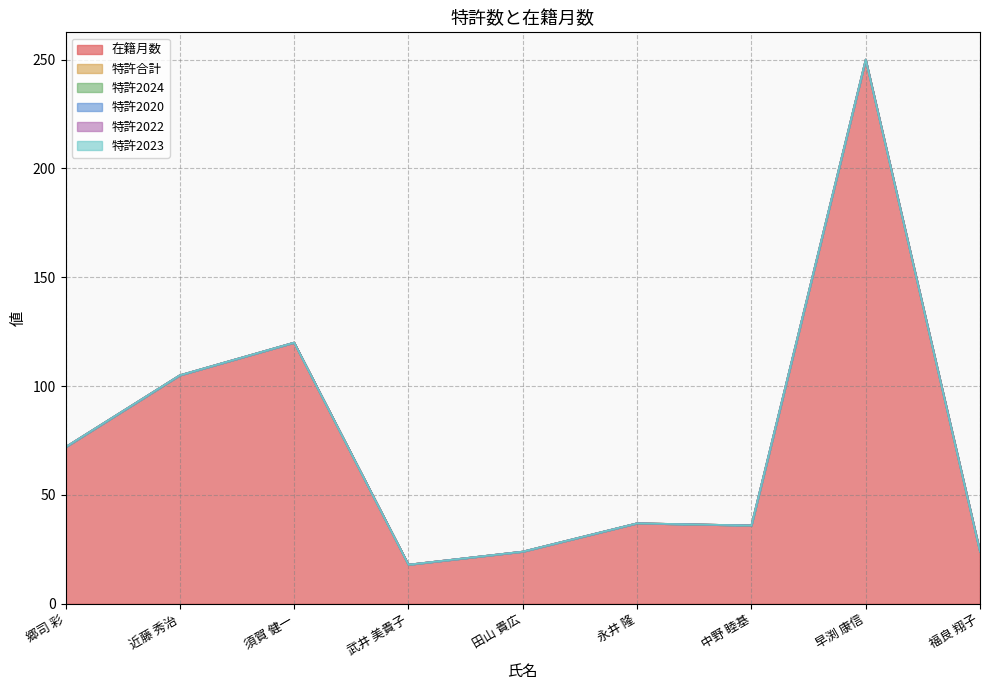

How many lines are shown in the chart?

6